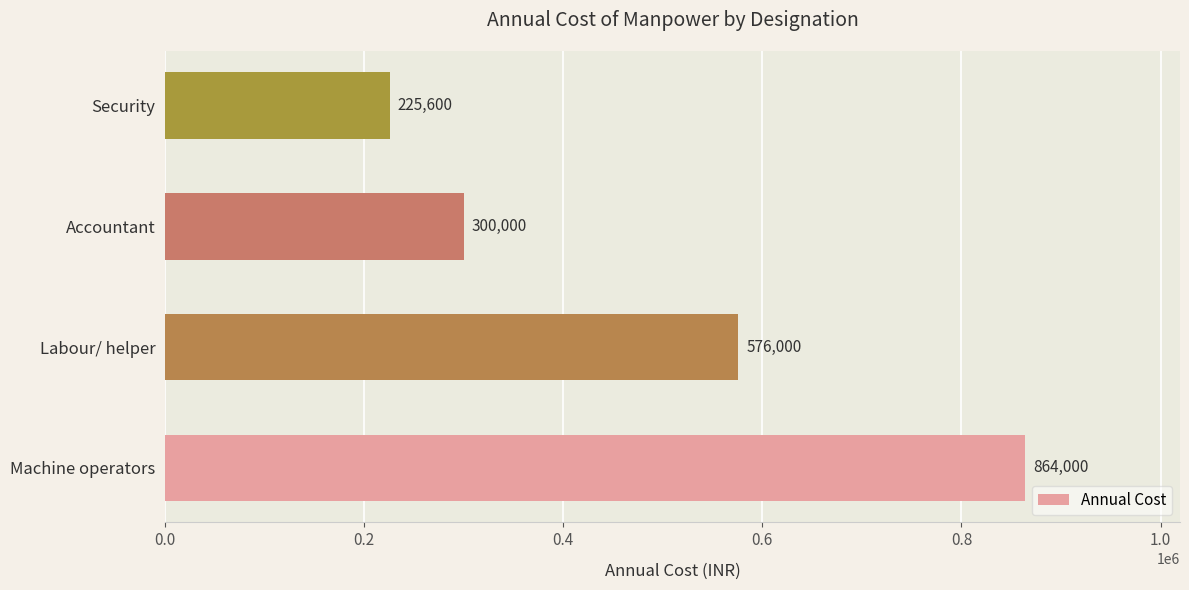

What is the greatest value displayed?

864000